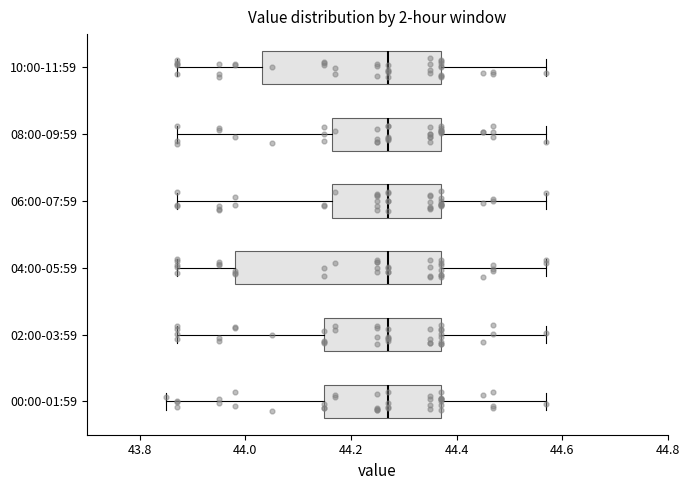

Reading bottom to top, read every box against the x-axis: the position of its median line, the range the box covers, and the ends of its whiskers. The values are not printed on the chart, so give them approximately, as read against the axis.

00:00-01:59: median 44.28, box 44.16 to 44.38, whiskers 43.86 to 44.58
02:00-03:59: median 44.28, box 44.16 to 44.38, whiskers 43.88 to 44.58
04:00-05:59: median 44.28, box 43.98 to 44.38, whiskers 43.88 to 44.58
06:00-07:59: median 44.28, box 44.16 to 44.38, whiskers 43.88 to 44.58
08:00-09:59: median 44.28, box 44.16 to 44.38, whiskers 43.88 to 44.58
10:00-11:59: median 44.28, box 44.04 to 44.38, whiskers 43.88 to 44.58